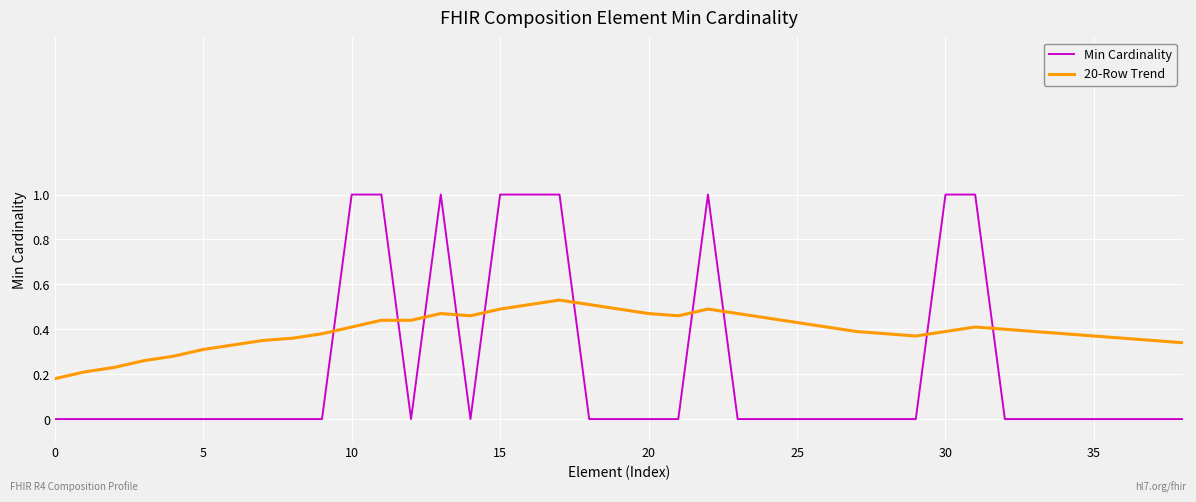

What is the difference between the maximum and minimum values in the Min Cardinality series?

1.0